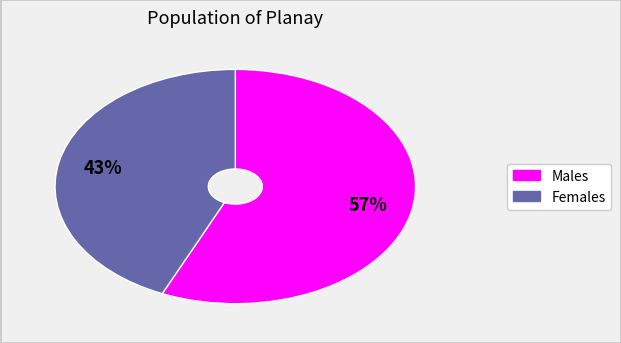

Is there a majority slice in this chart?

Yes